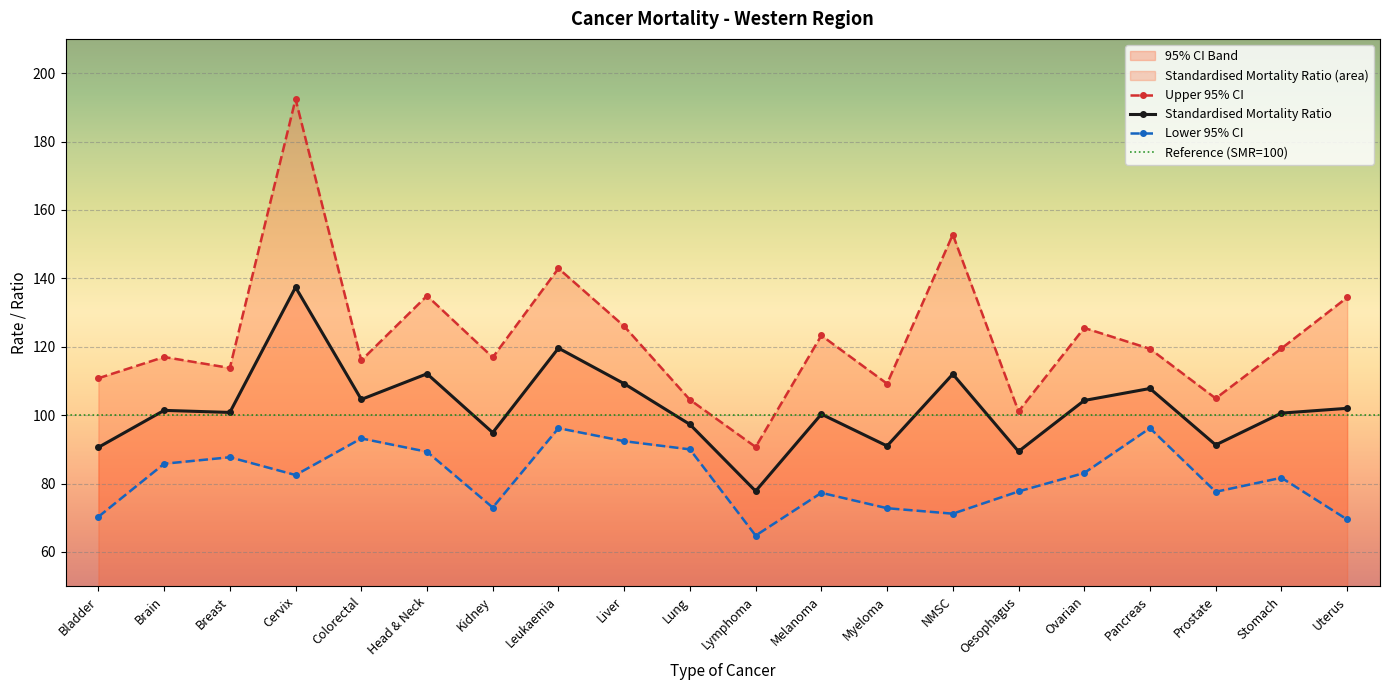

Between Head & Neck and Ovarian, which series saw the biggest shift?

Upper 95% CI